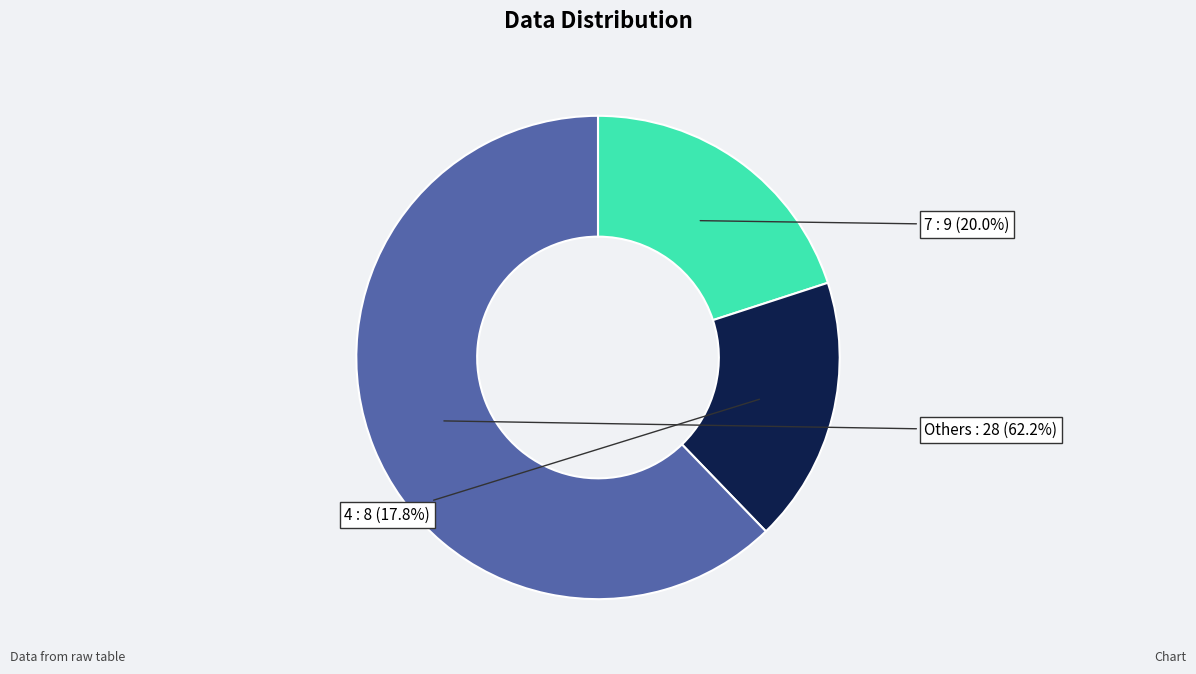

Is Others the majority of the pie?

Yes